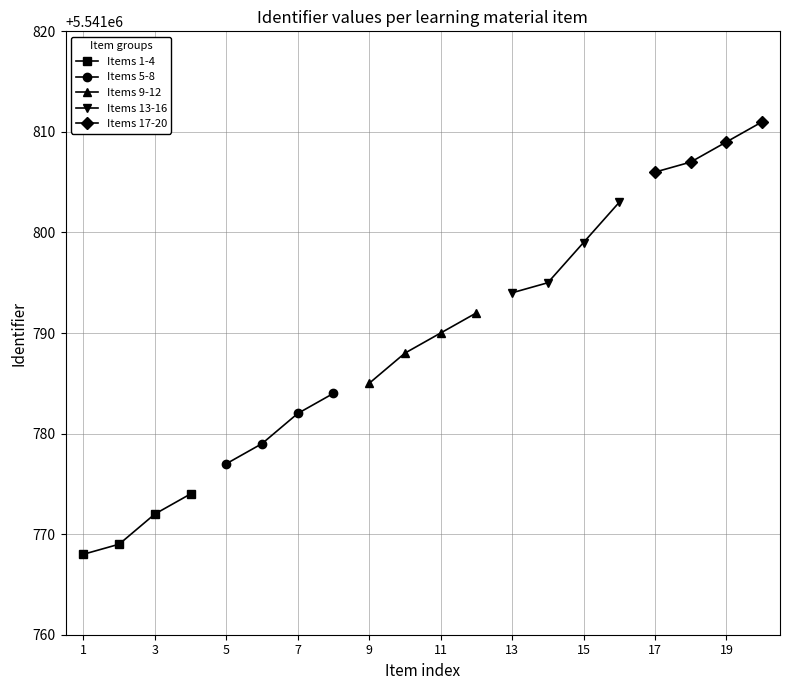

Which category has the lowest value in the Items 5-8 series?

5